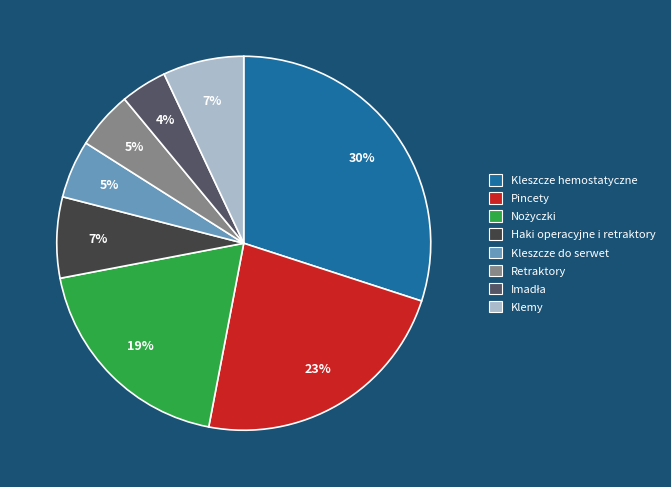

The Klemy slice represents 19% of the pie. True or false?

False